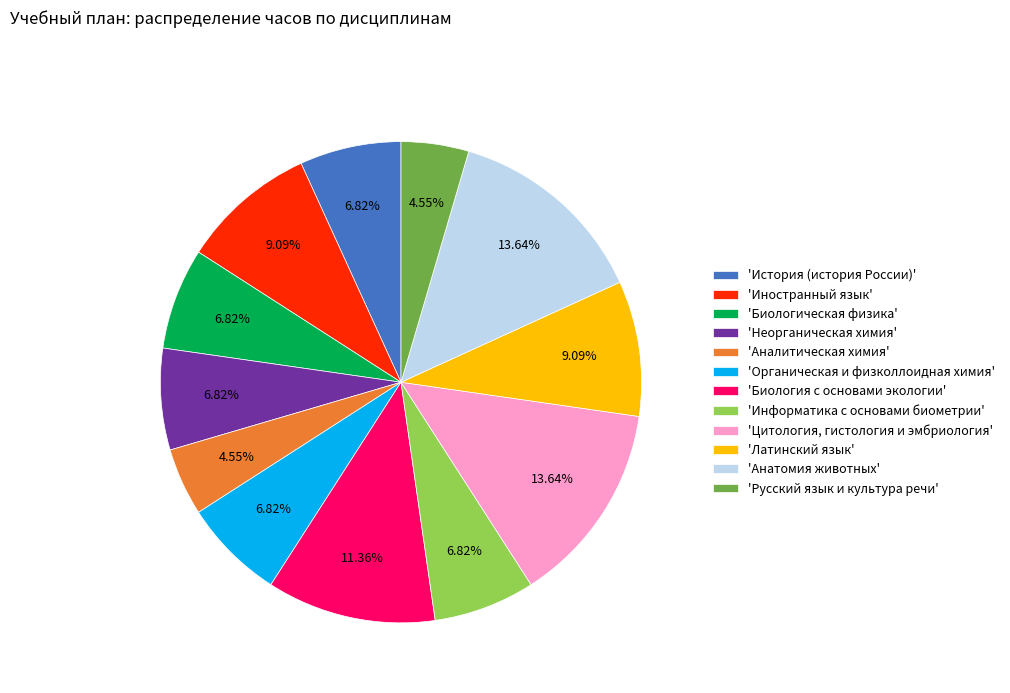

Combined, do 'Неорганическая химия' and 'Биологическая физика' account for over 50%?

No